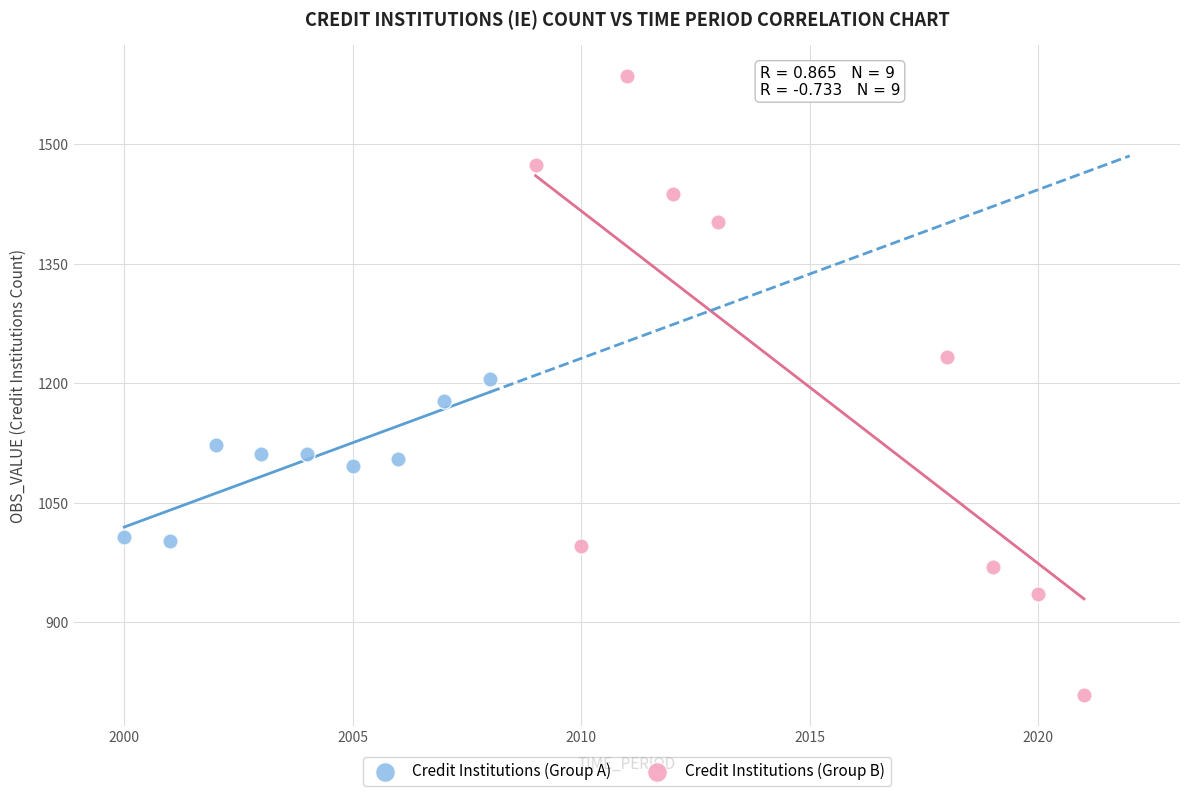

Which series has the largest Y range (max minus min)?

Credit Institutions (Group B)